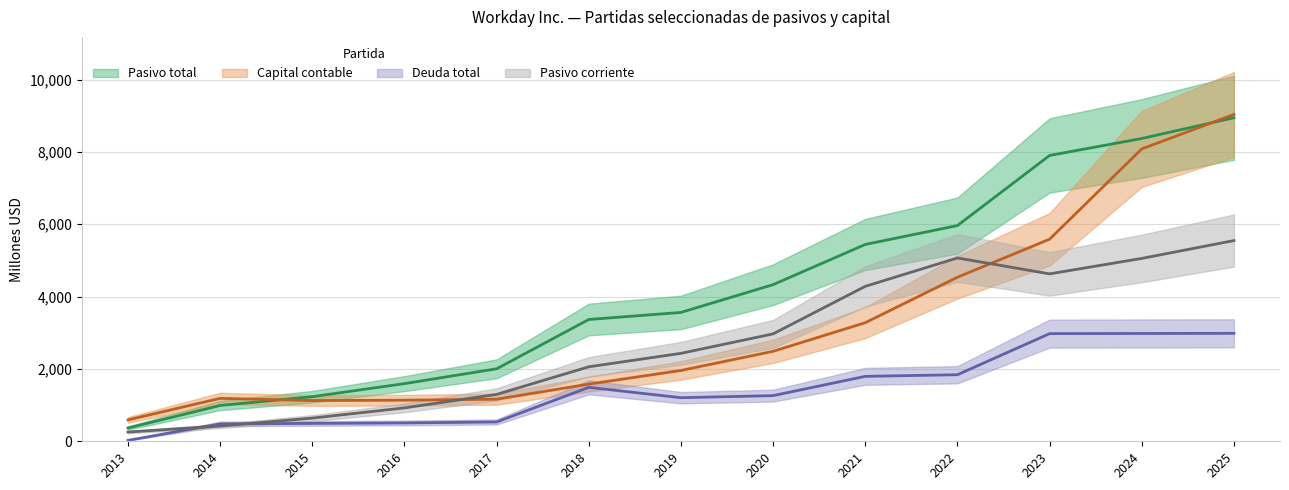

True or false: Pasivo corriente and Pasivo total intersect in this chart.

False